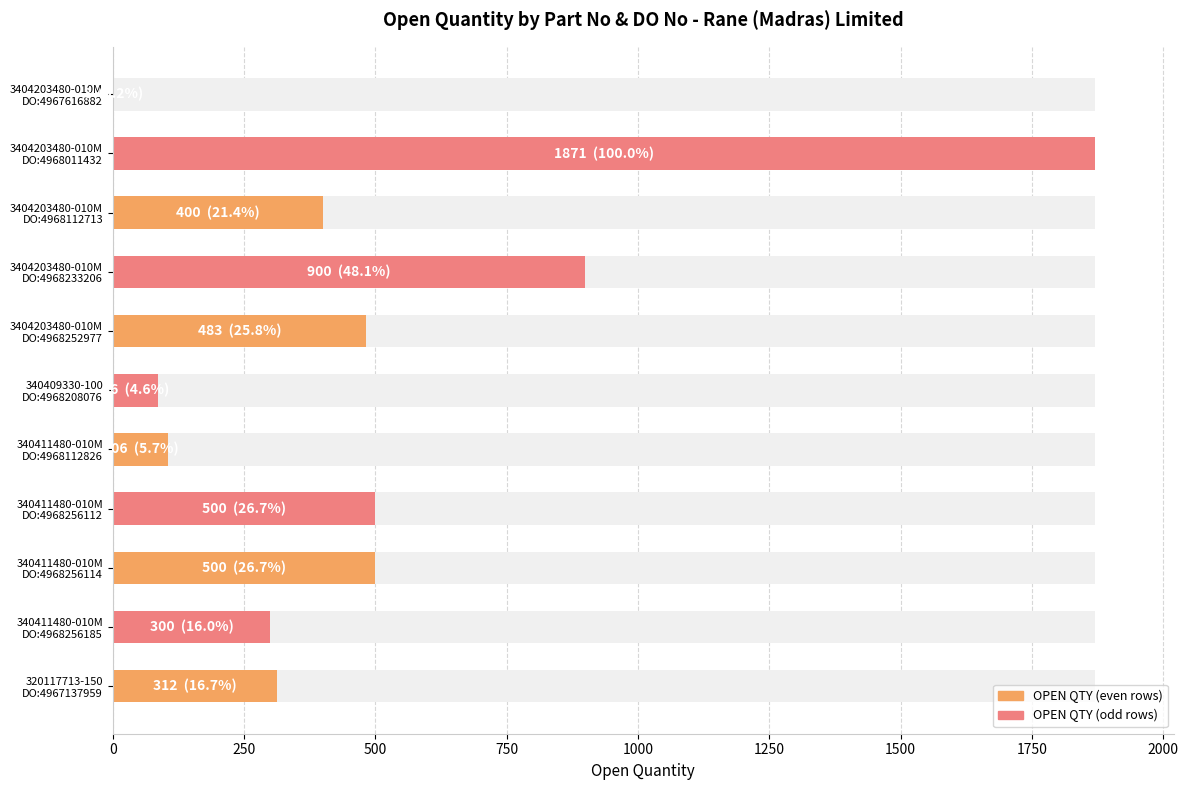

The chart shows a value of 312 at 320117713-150 DO:4967137959. True or false?

True